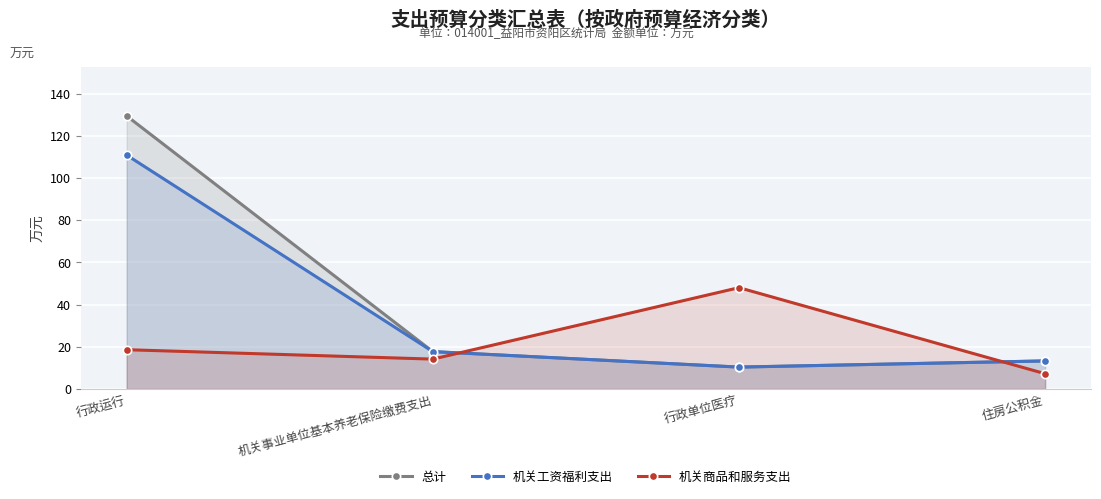

Rank the series by their average value, from highest to lowest.

总计, 机关工资福利支出, 机关商品和服务支出